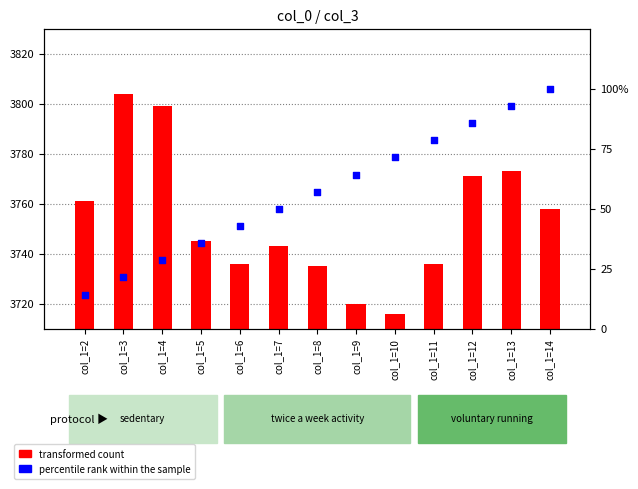

At which category is the sum across all series the highest?

col_1=13